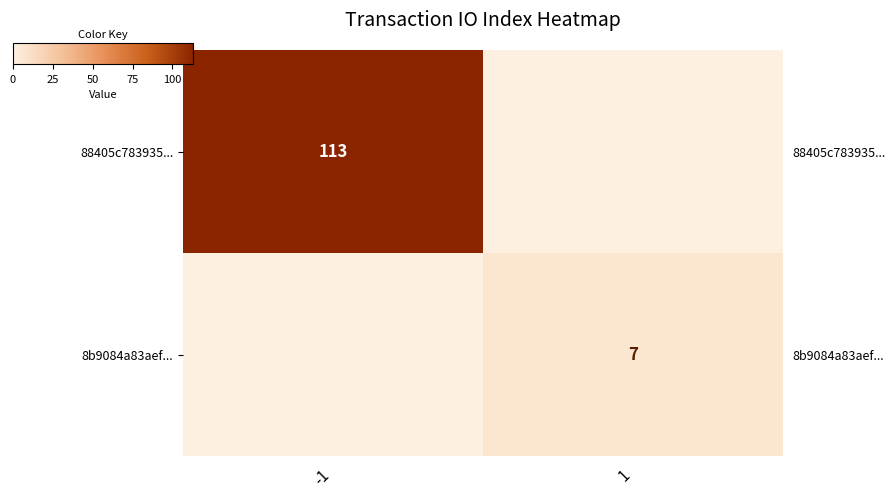

Which series has the widest spread of values?

88405c783935...